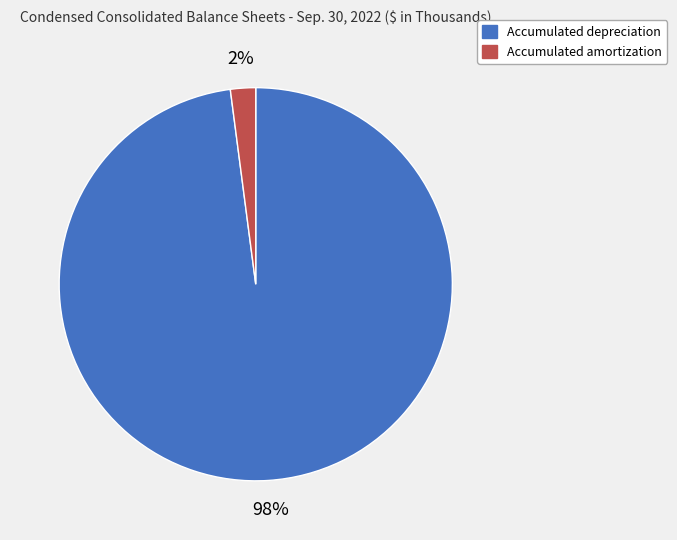

Is there a majority slice in this chart?

Yes